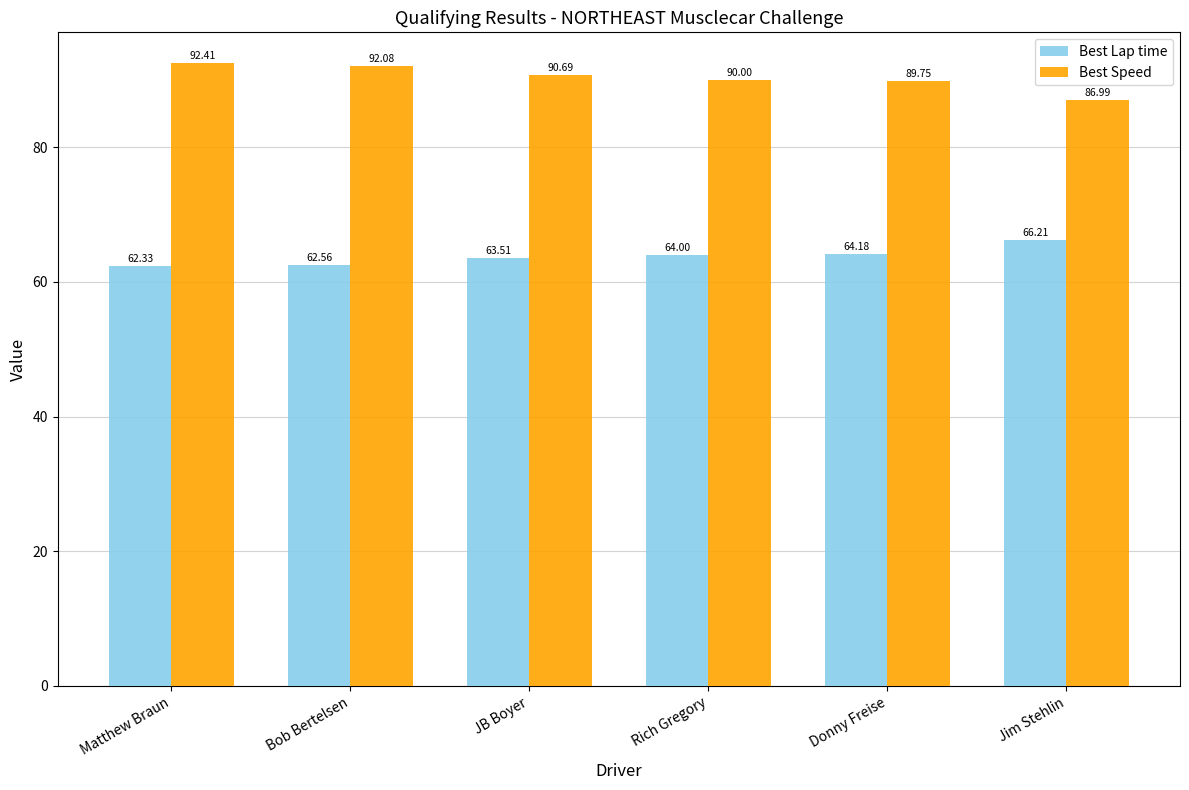

How many bars are there in each group?

2